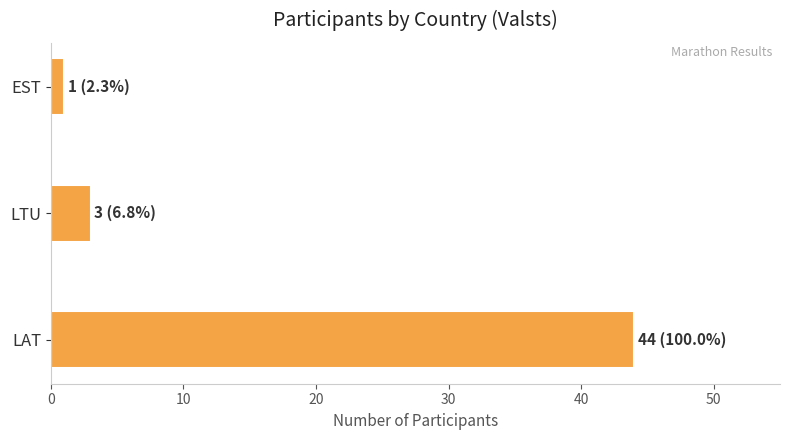

What is the sum of all values?

48